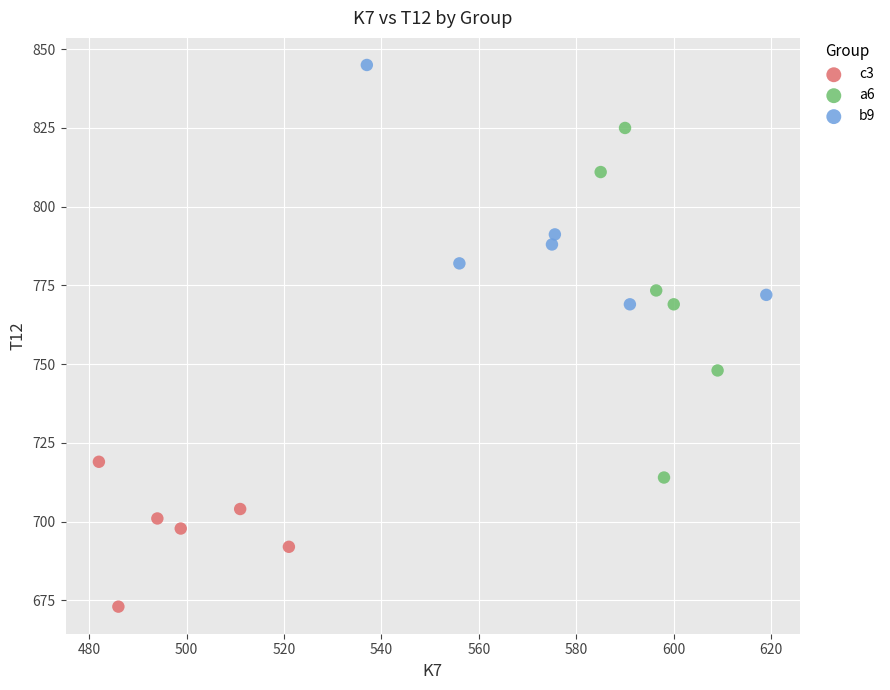

Which series reaches the minimum Y coordinate?

c3